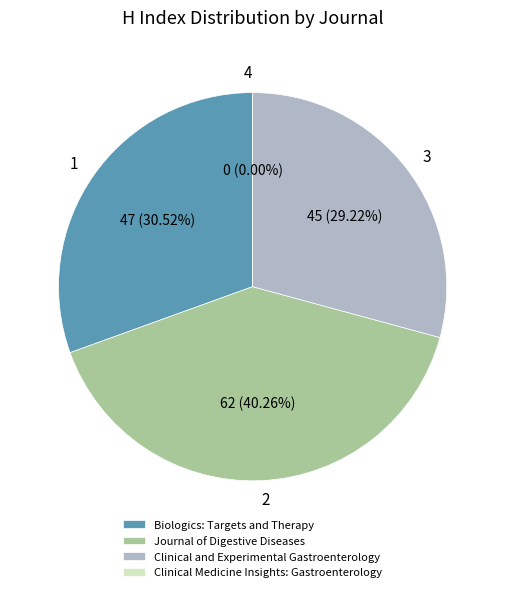

What is the largest slice in the pie chart?

Journal of Digestive Diseases